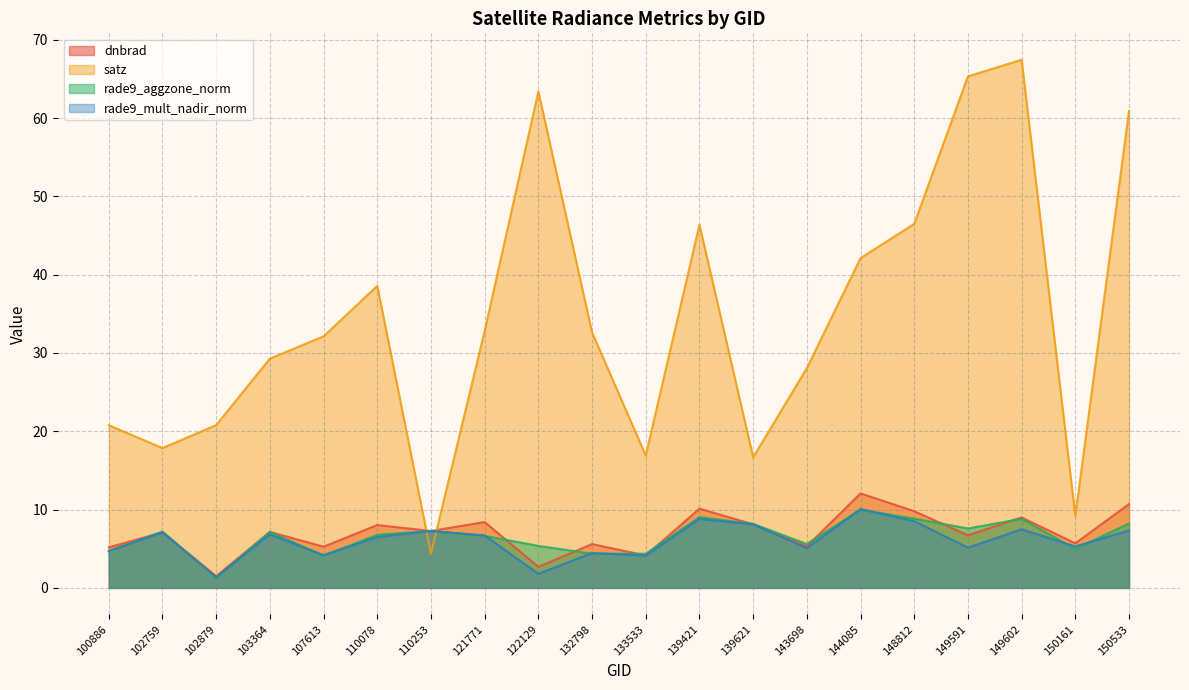

True or false: satz has more than 0 interior local peaks.

True